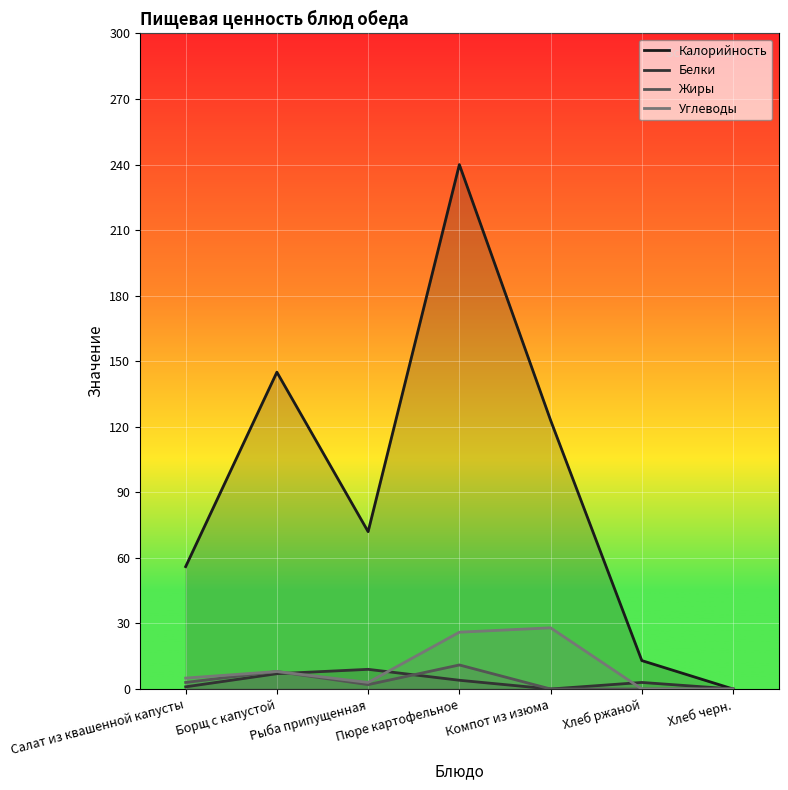

What is the sum of the Белки values at Хлеб ржаной and Салат из квашенной капусты?

4